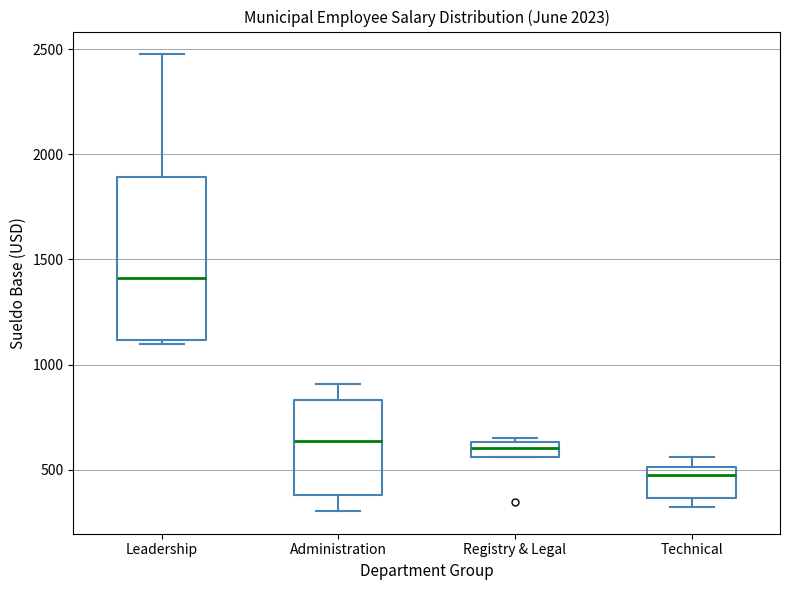

Where is the lower edge of the box for Registry & Legal on the y-axis? The values are not printed on the chart, so give them approximately, as read against the axis.

550